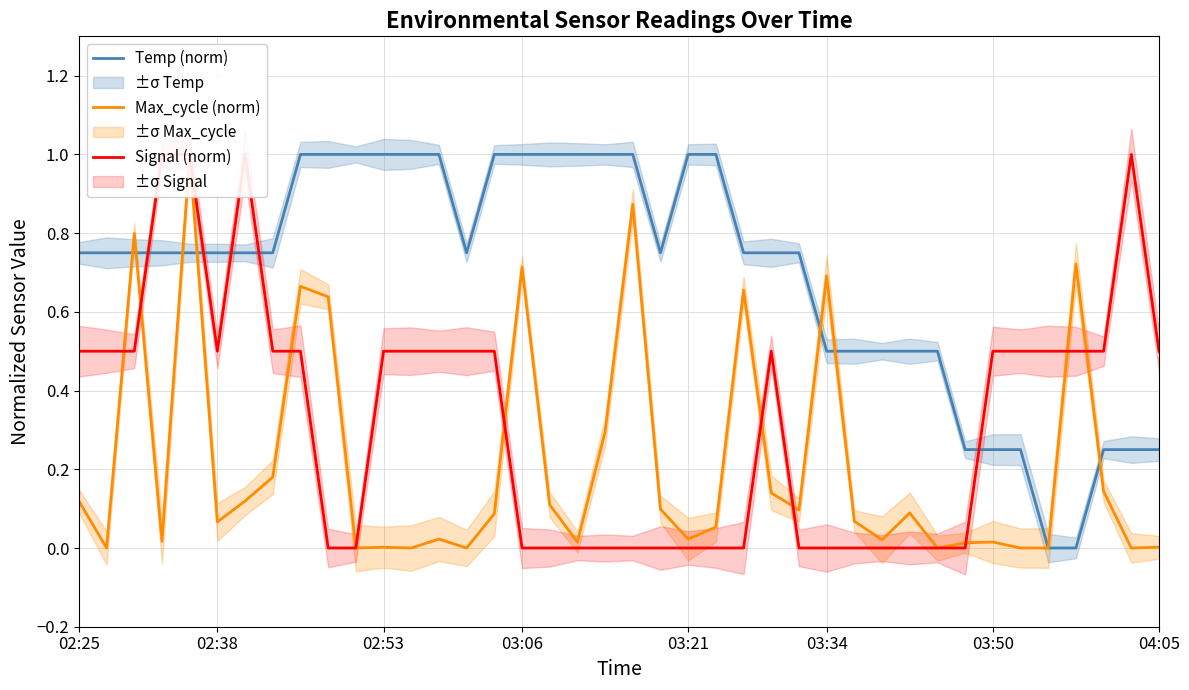

The value of Temp (norm) at 03:34 is 0.5. True or false?

True